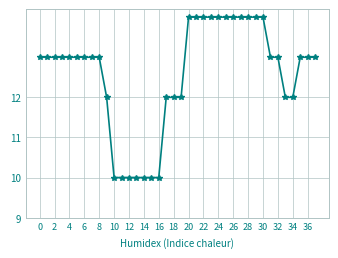

What is the value of the 23rd point from the left?

14